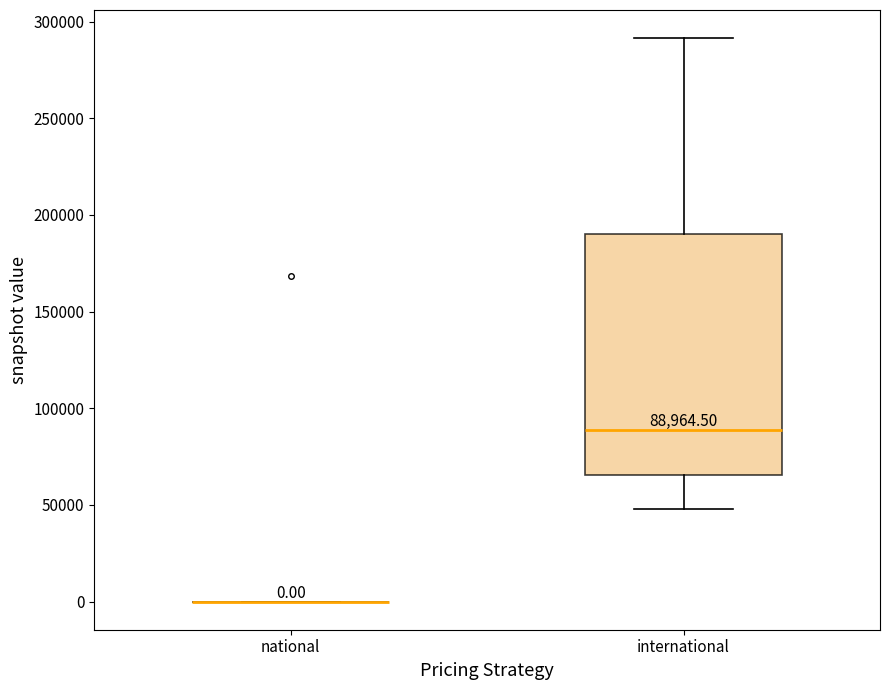

Which box is the tallest, from its lower edge to its upper edge?

international